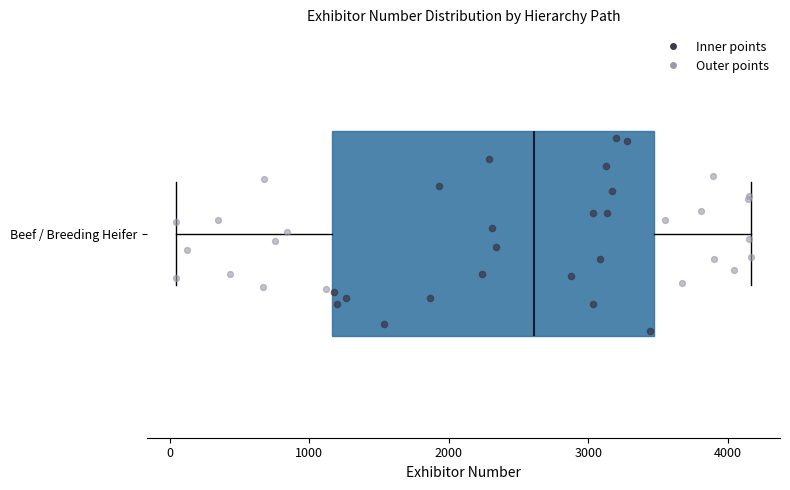

Where does the right whisker of the box for Beef / Breeding Heifer end on the x-axis? The values are not printed on the chart, so give them approximately, as read against the axis.

4200